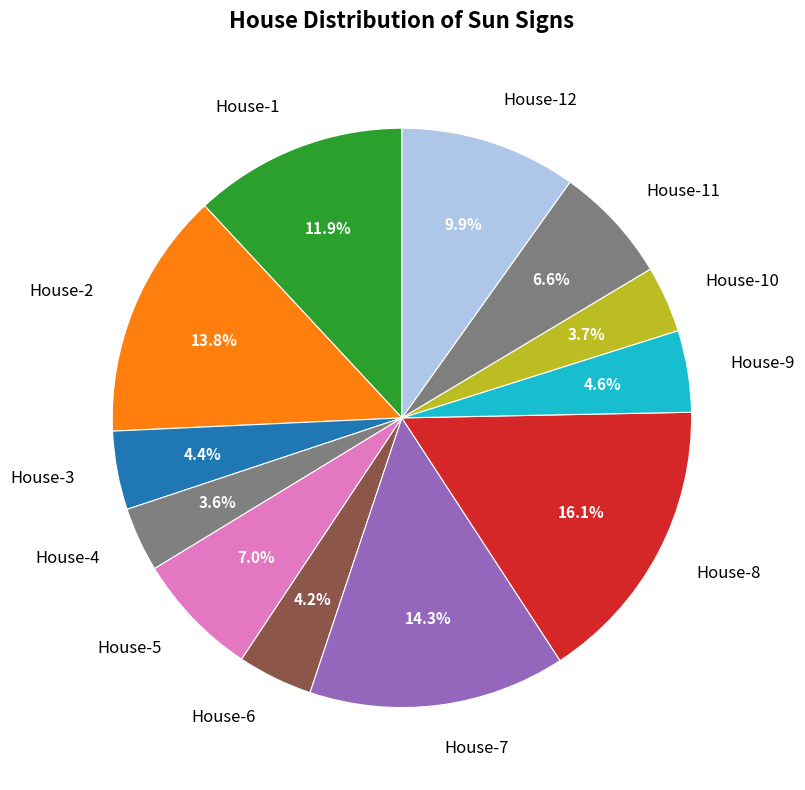

Which slice is the largest?

House-8